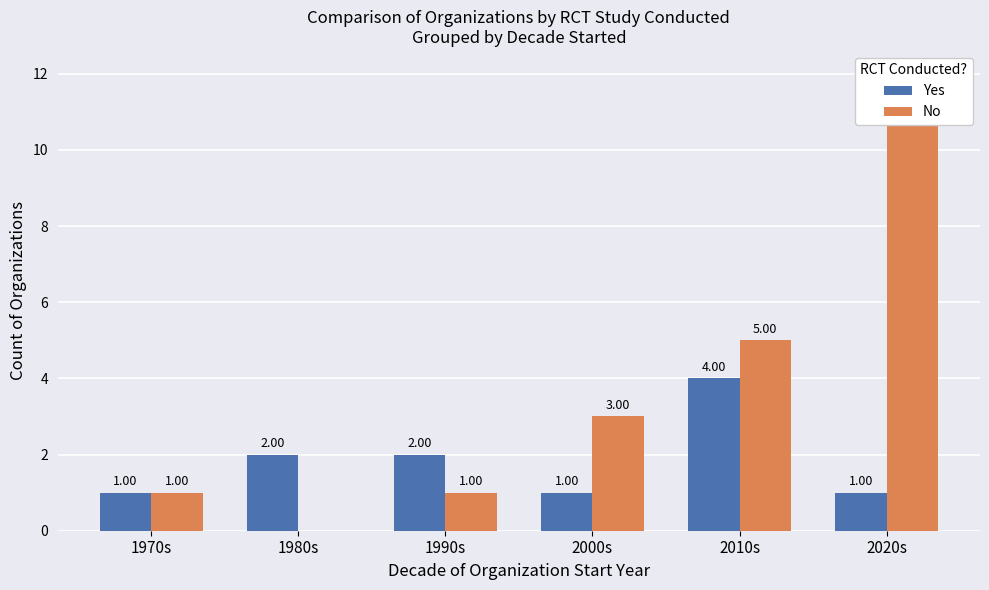

What is the difference between the maximum and minimum values in the Yes series?

3